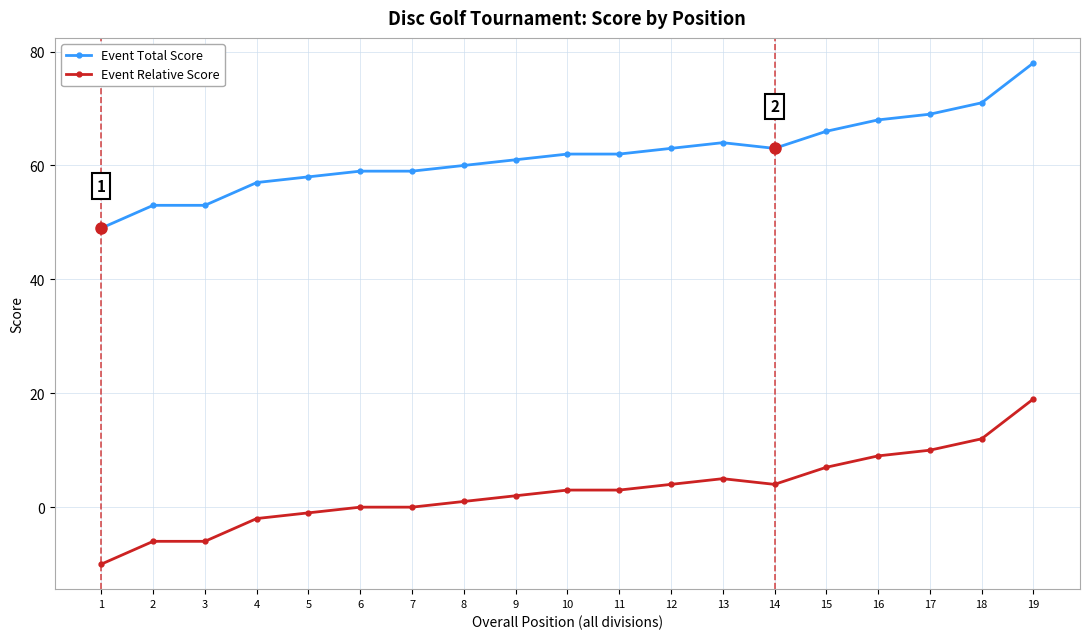

How many distinct data groups are displayed?

2